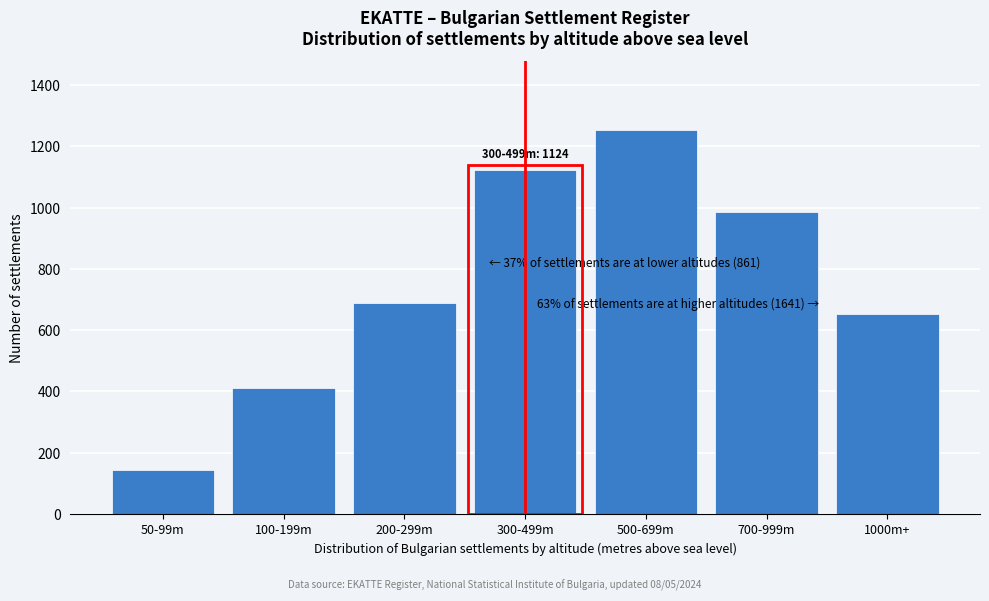

Reading left to right, what are all the values shown in this chart?

142	412	687	1124	1253	987	654